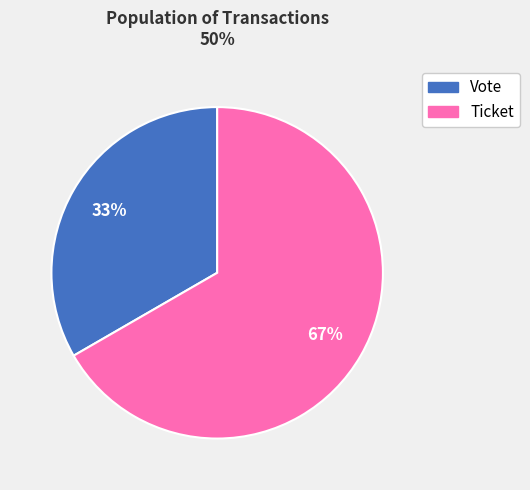

Is the sum of Vote and Ticket greater than half?

Yes